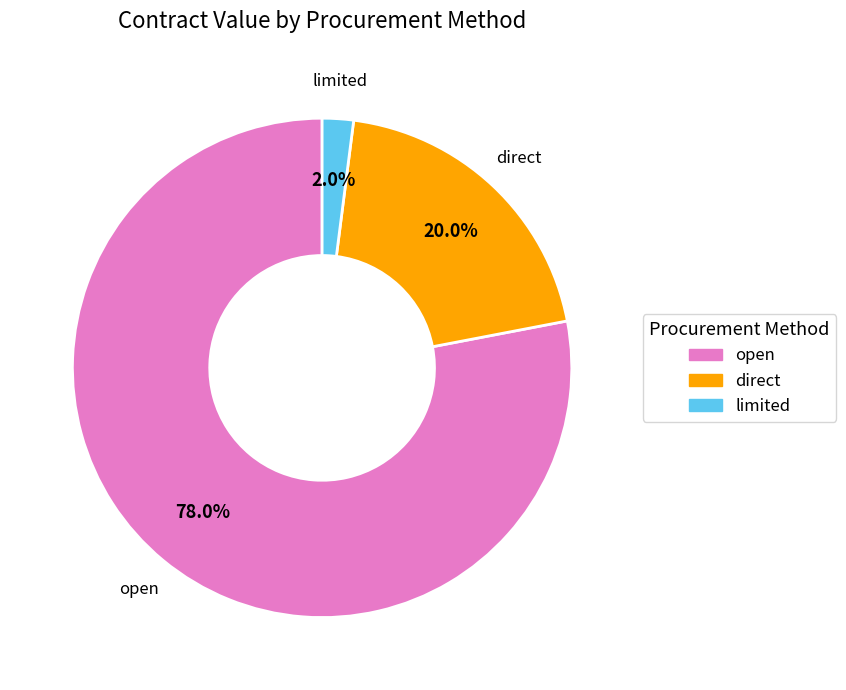

Does any single category account for the majority?

Yes